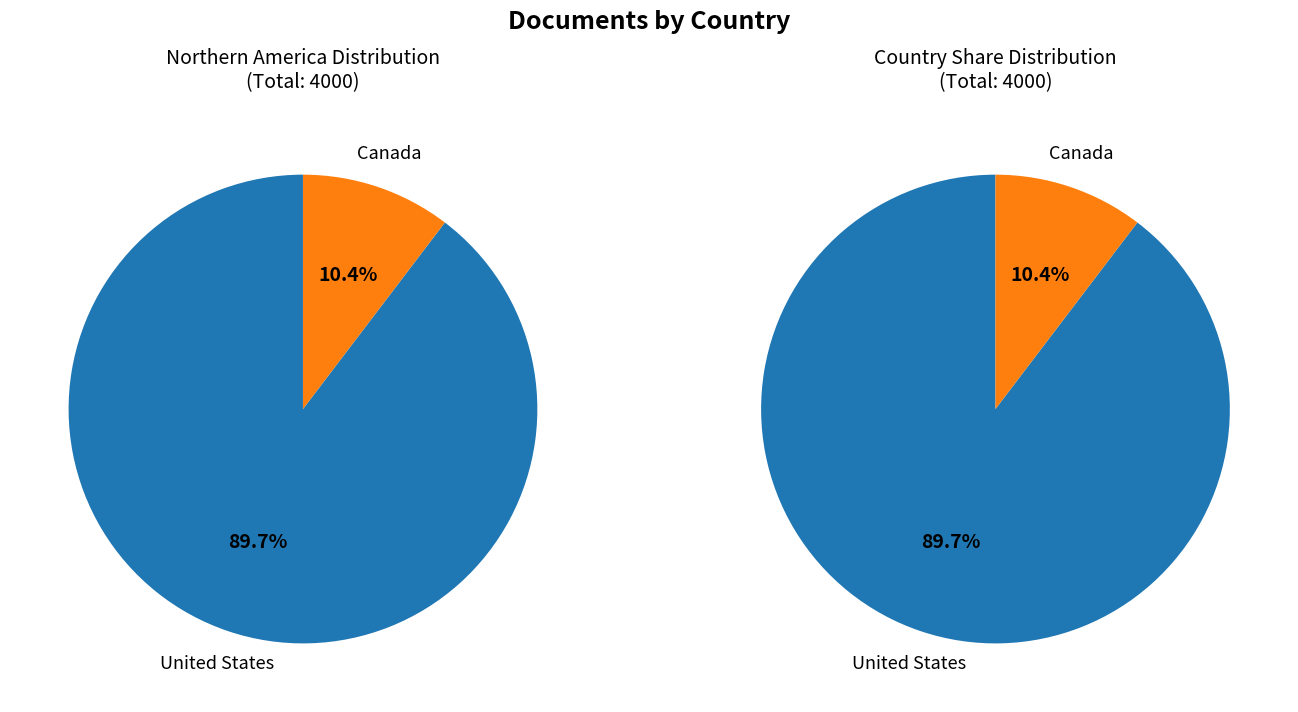

The United States slice represents 77% of the pie. True or false?

False